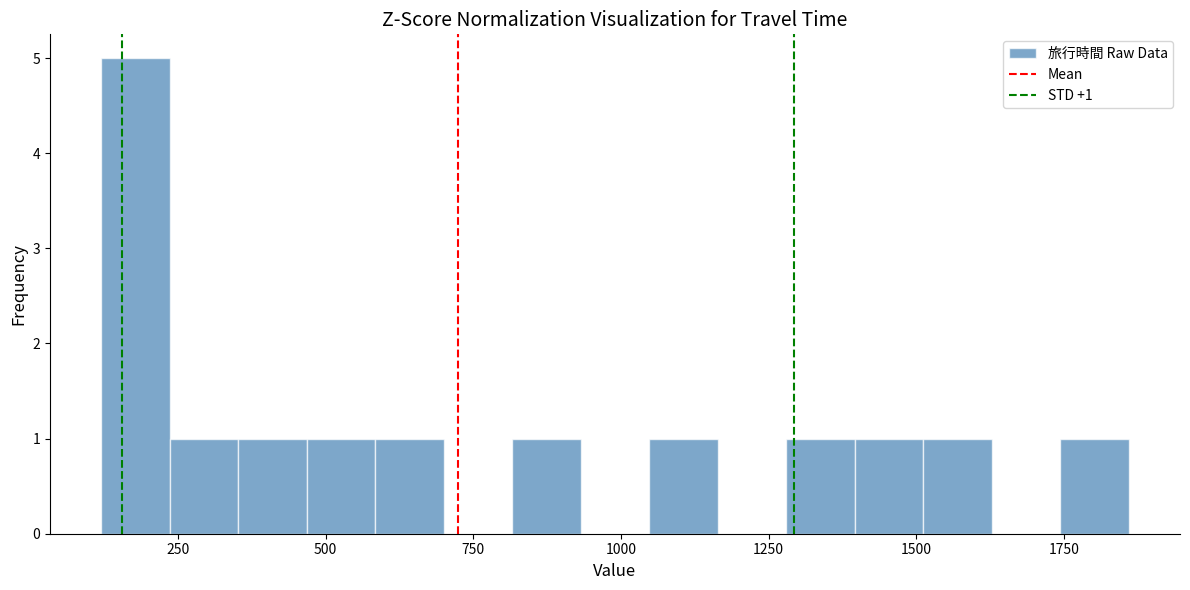

Around what value on the x-axis is the tallest bar? Give the approximate position of its centre, as read against the axis.

200